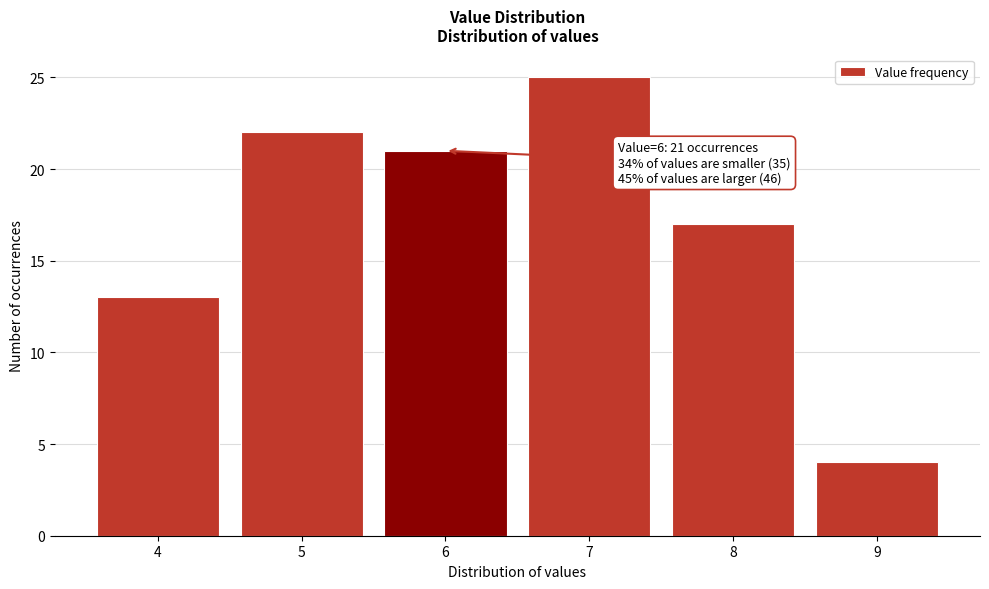

Reading left to right, what are all the values shown in this chart?

4=13	5=22	6=21	7=25	8=17	9=4